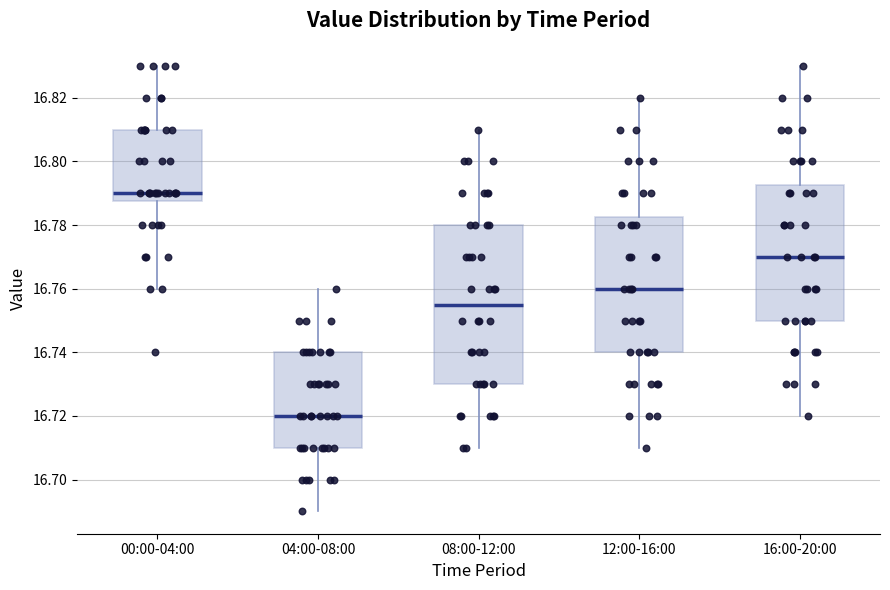

Which box is the tallest, from its lower edge to its upper edge?

08:00-12:00